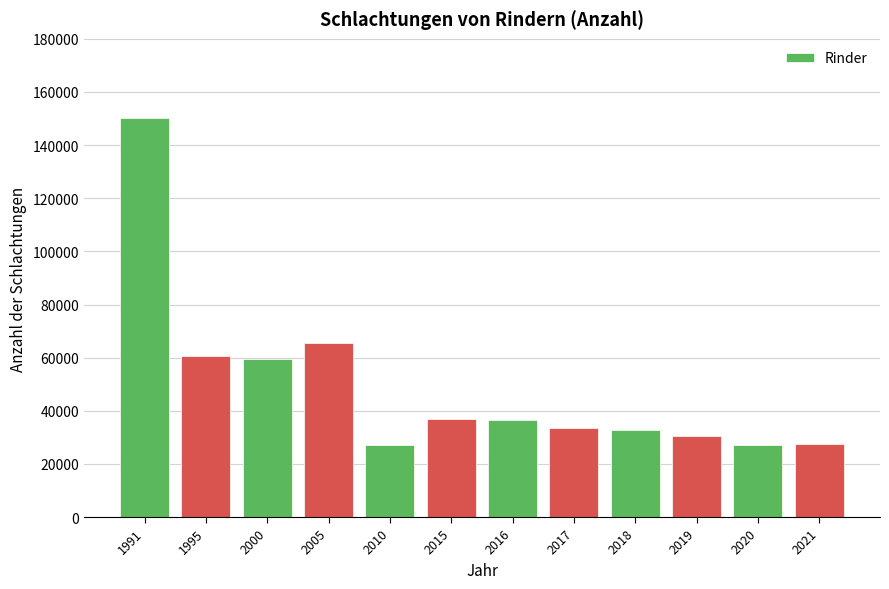

What is the maximum value shown in the chart?

150354